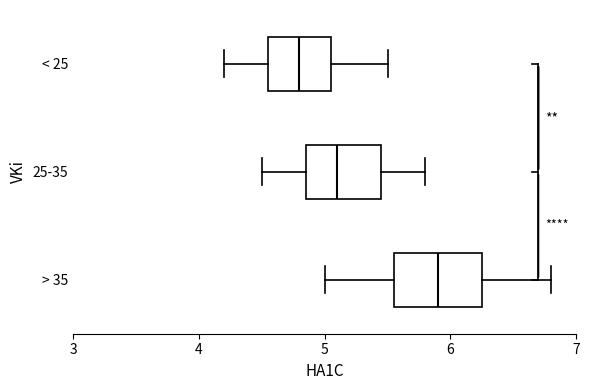

Reading bottom to top, read every box against the x-axis: the position of its median line, the range the box covers, and the ends of its whiskers. The values are not printed on the chart, so give them approximately, as read against the axis.

> 35: median 5.9, box 5.6 to 6.3, whiskers 5.0 to 6.8
25-35: median 5.1, box 4.9 to 5.5, whiskers 4.5 to 5.8
< 25: median 4.8, box 4.6 to 5.1, whiskers 4.2 to 5.5